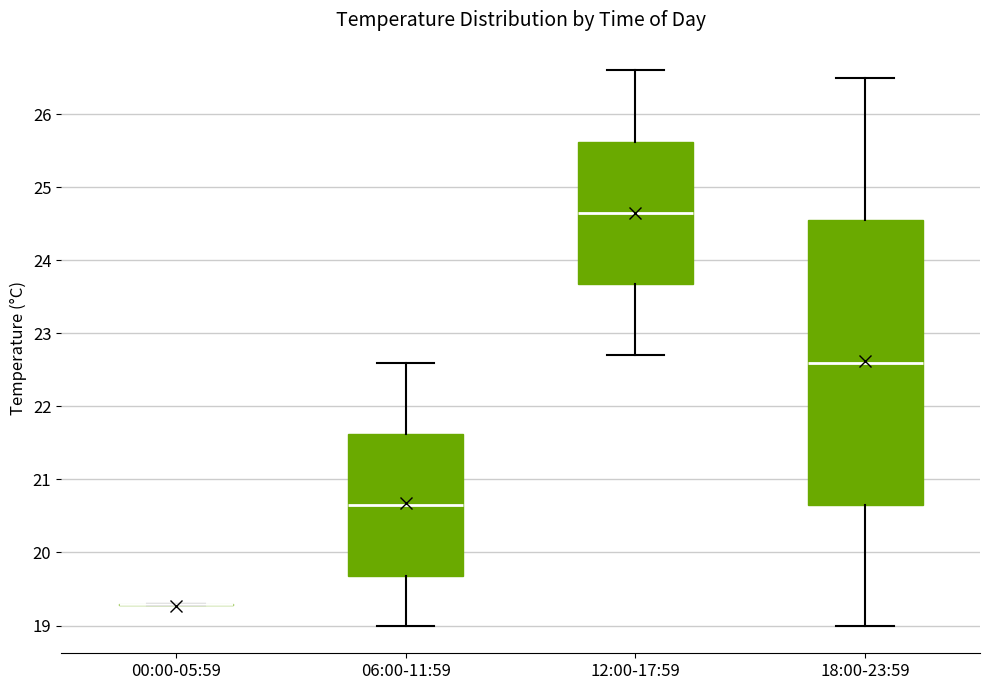

Reading left to right, read every box against the y-axis: the position of its median line, the range the box covers, and the ends of its whiskers. The values are not printed on the chart, so give them approximately, as read against the axis.

00:00-05:59: box collapsed to a line at 19.3, whiskers 19.3 to 19.3
06:00-11:59: median 20.7, box 19.7 to 21.6, whiskers 19.0 to 22.6
12:00-17:59: median 24.7, box 23.7 to 25.6, whiskers 22.7 to 26.6
18:00-23:59: median 22.6, box 20.7 to 24.6, whiskers 19.0 to 26.5